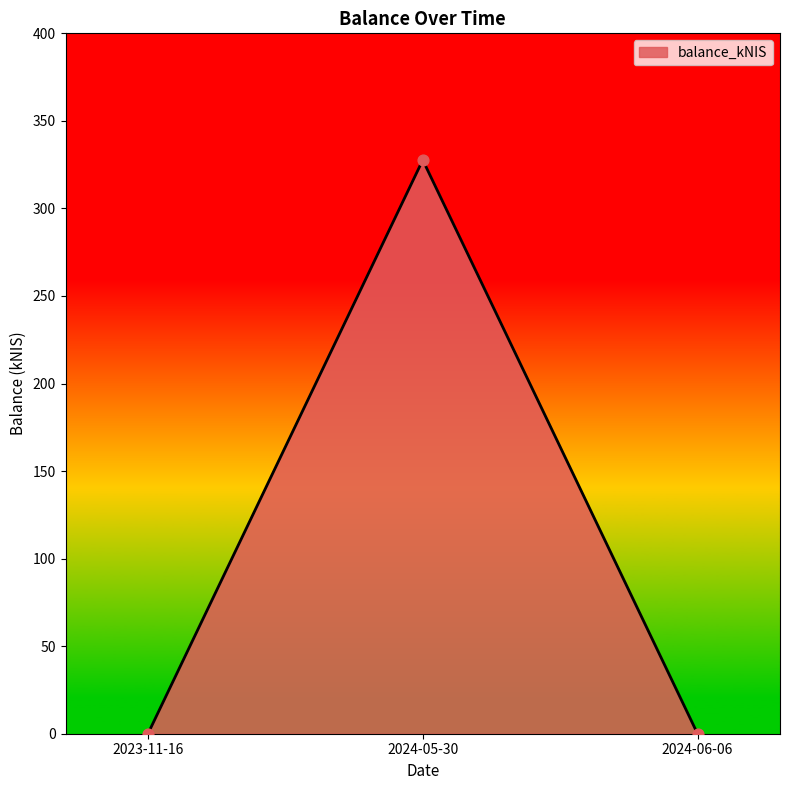

What is the change in value from 2023-11-16 to 2024-05-30?

+327.6